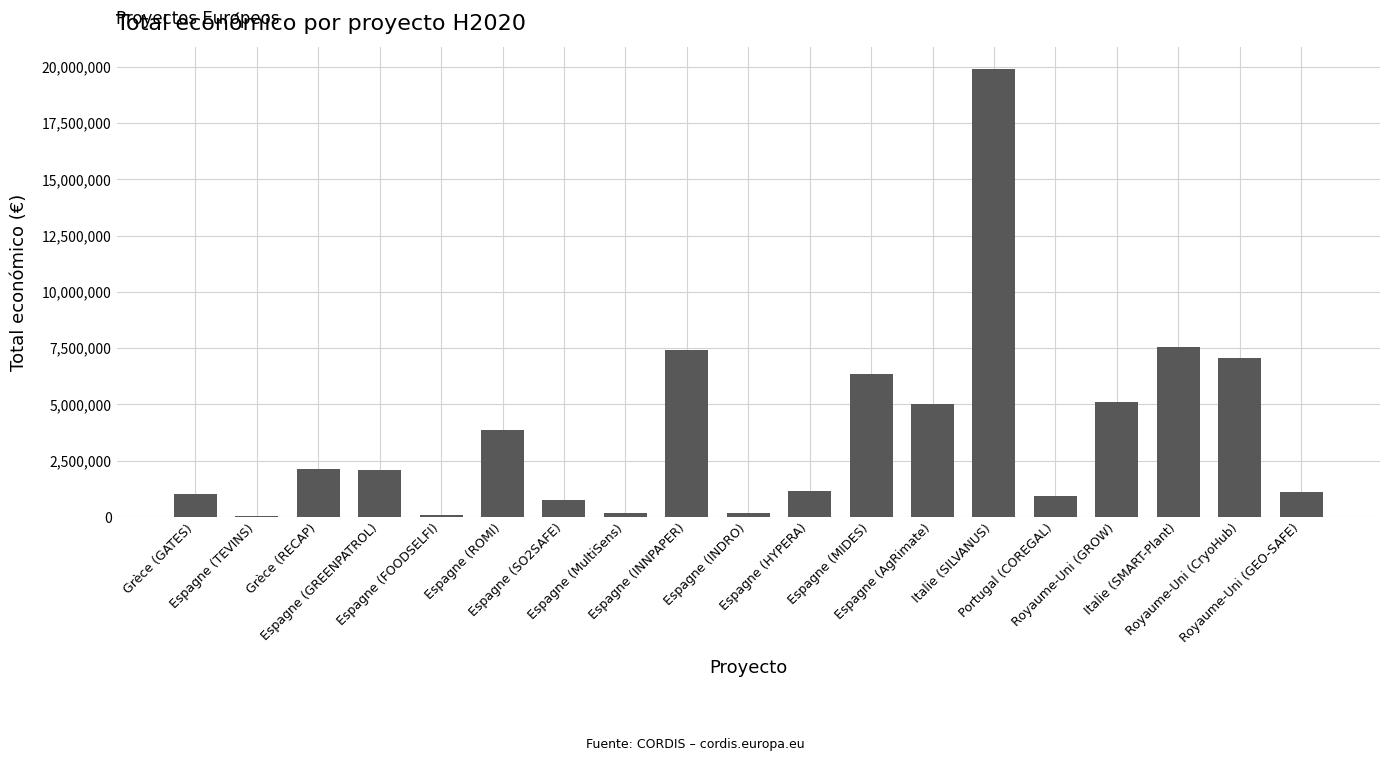

What is the maximum value shown in the chart?

19902190